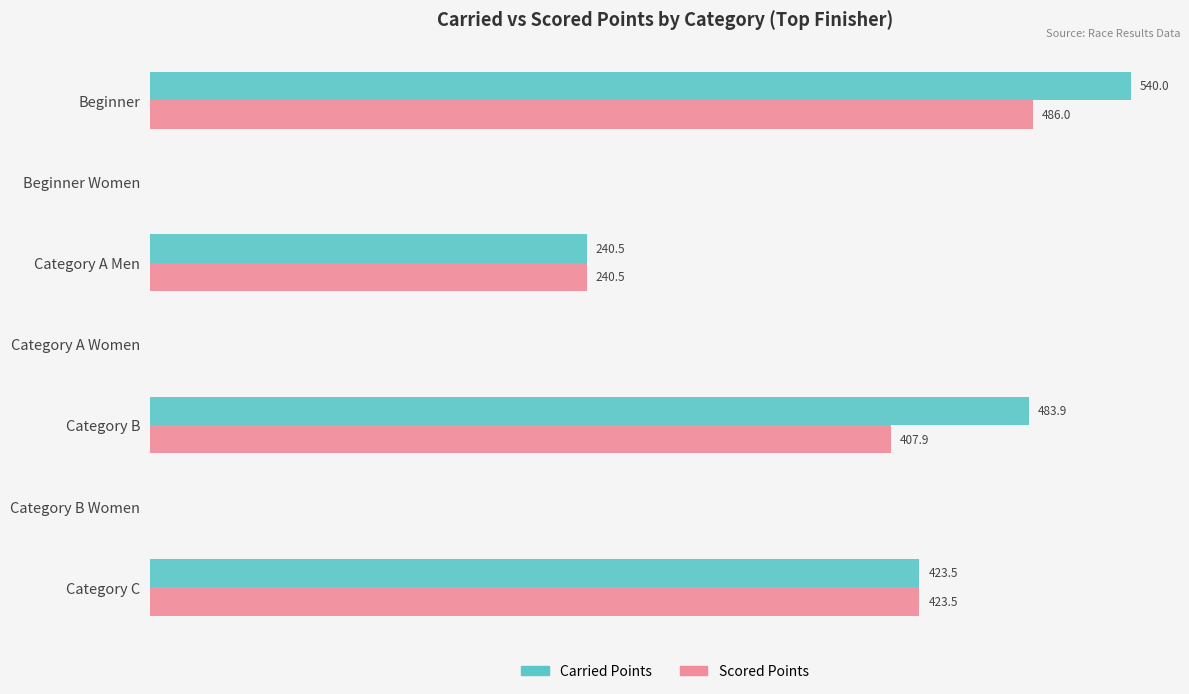

At which label is Carried Points closest to 270?

Category A Men